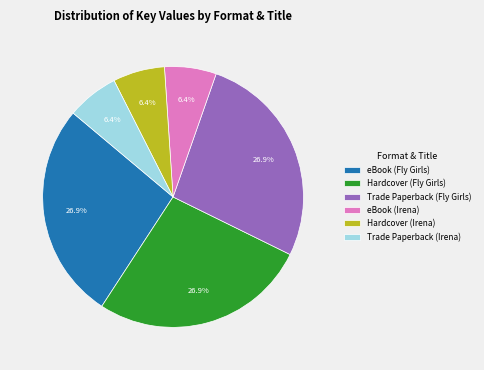

Does Hardcover (Fly Girls) represent more than half of the total?

No